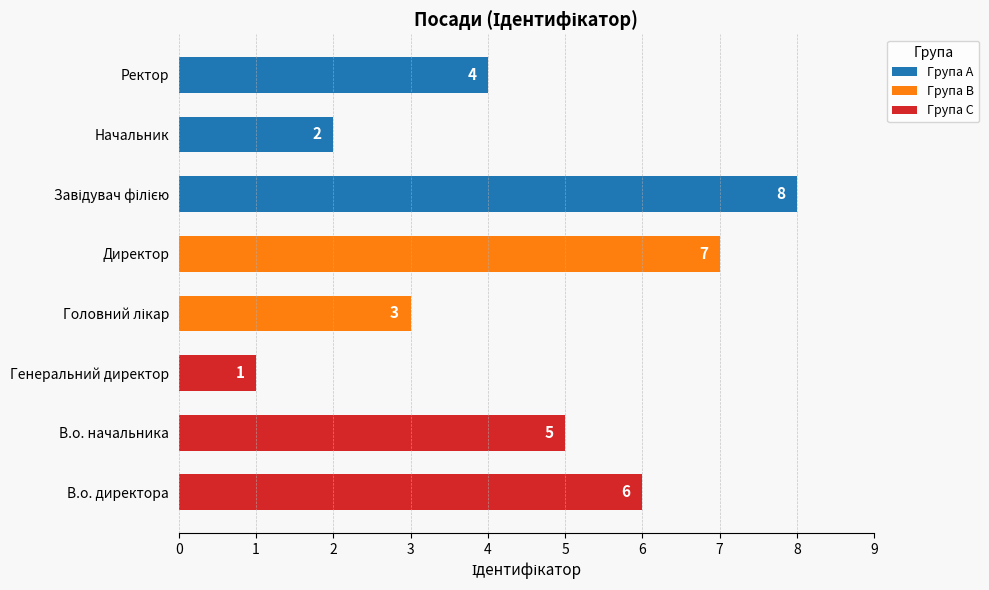

What is the difference between the second highest and second lowest values?

5